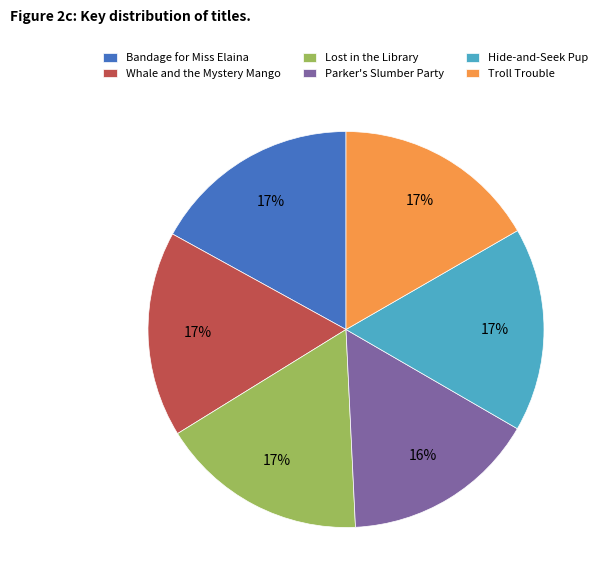

Which slice is the smallest?

Parker's Slumber Party